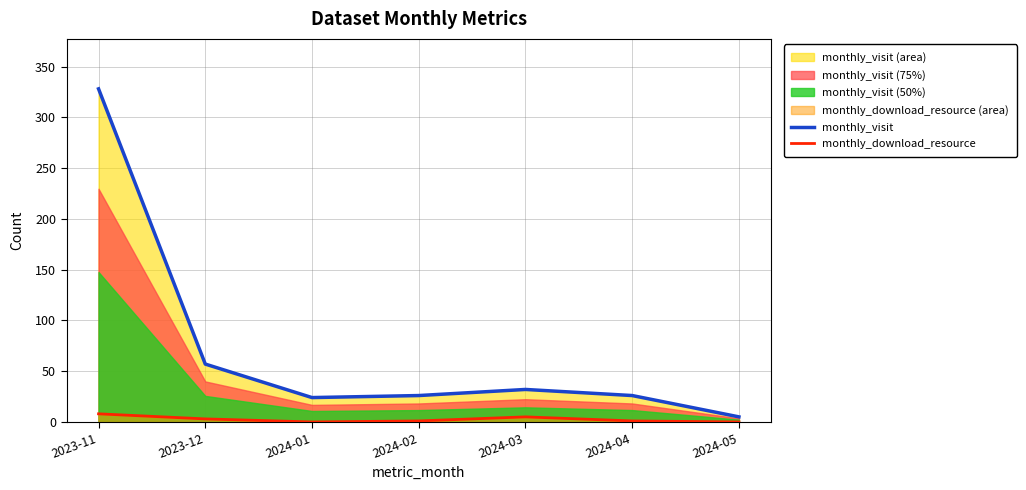

What is the total value across all series at 2024-05?

5